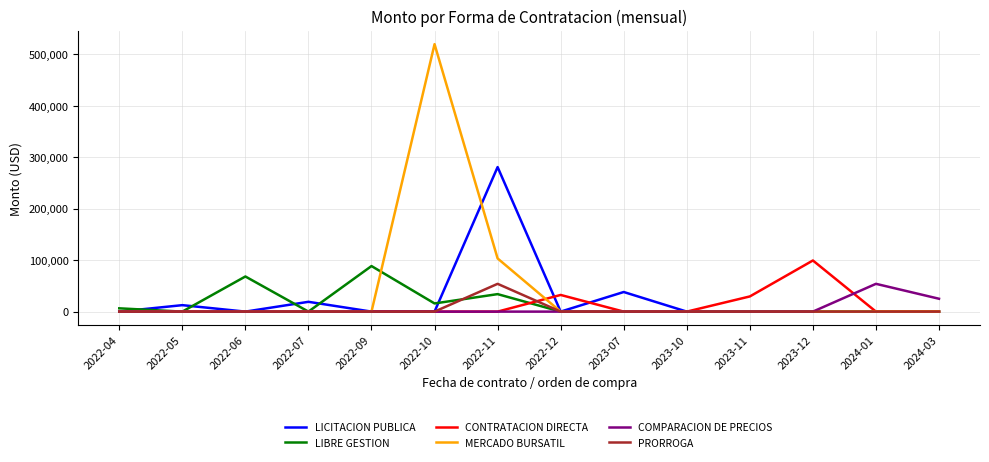

What is the maximum value for COMPARACION DE PRECIOS?

54000.0